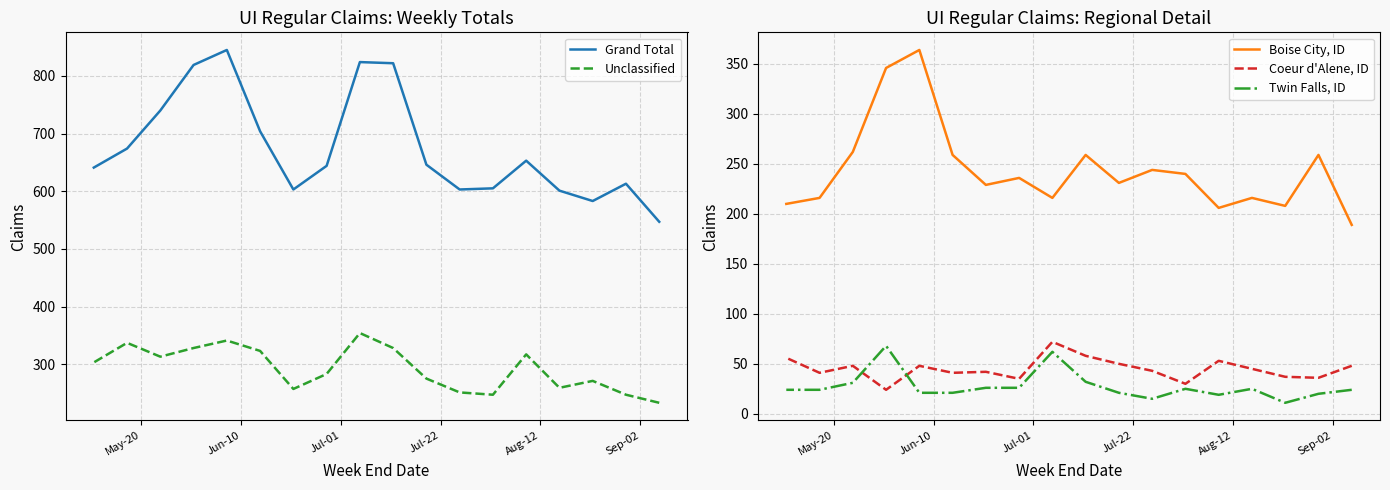

How many lines are shown in the chart?

5